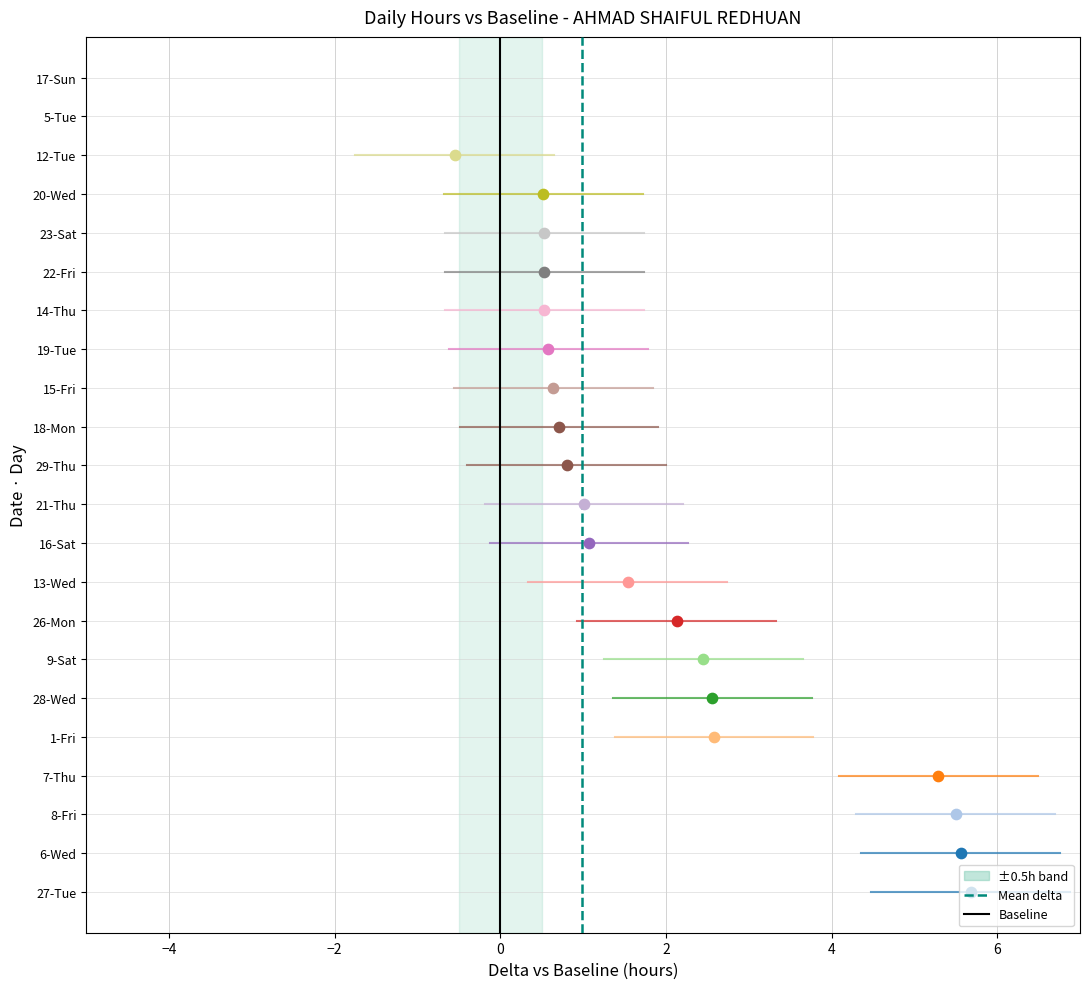

What is the change in value from 8-Fri to 20-Wed?

-5.0